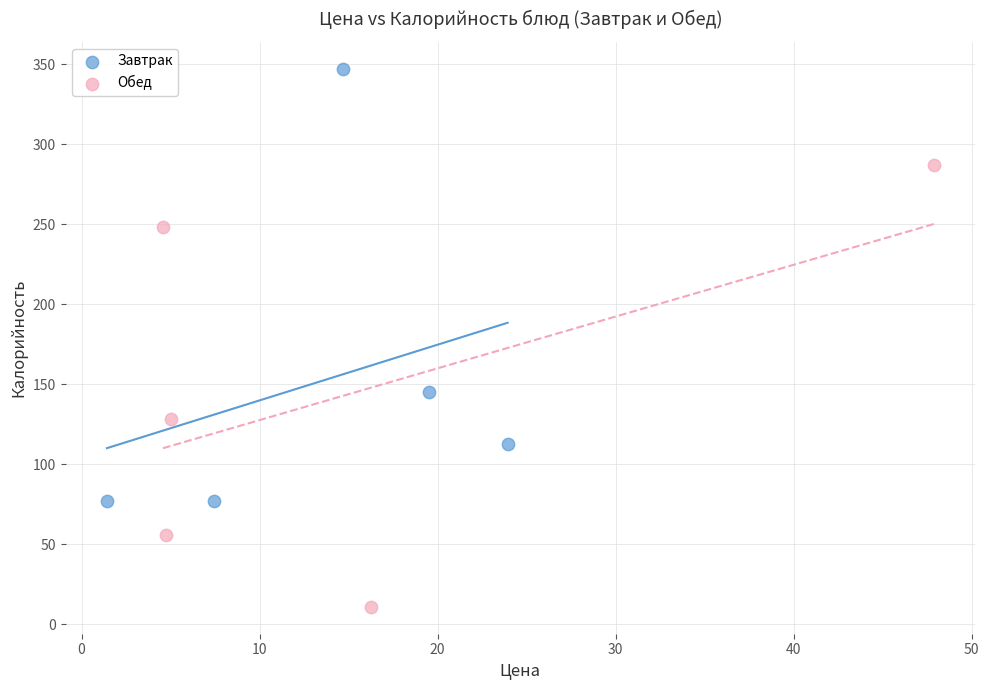

Which series reaches the maximum Y coordinate?

Завтрак